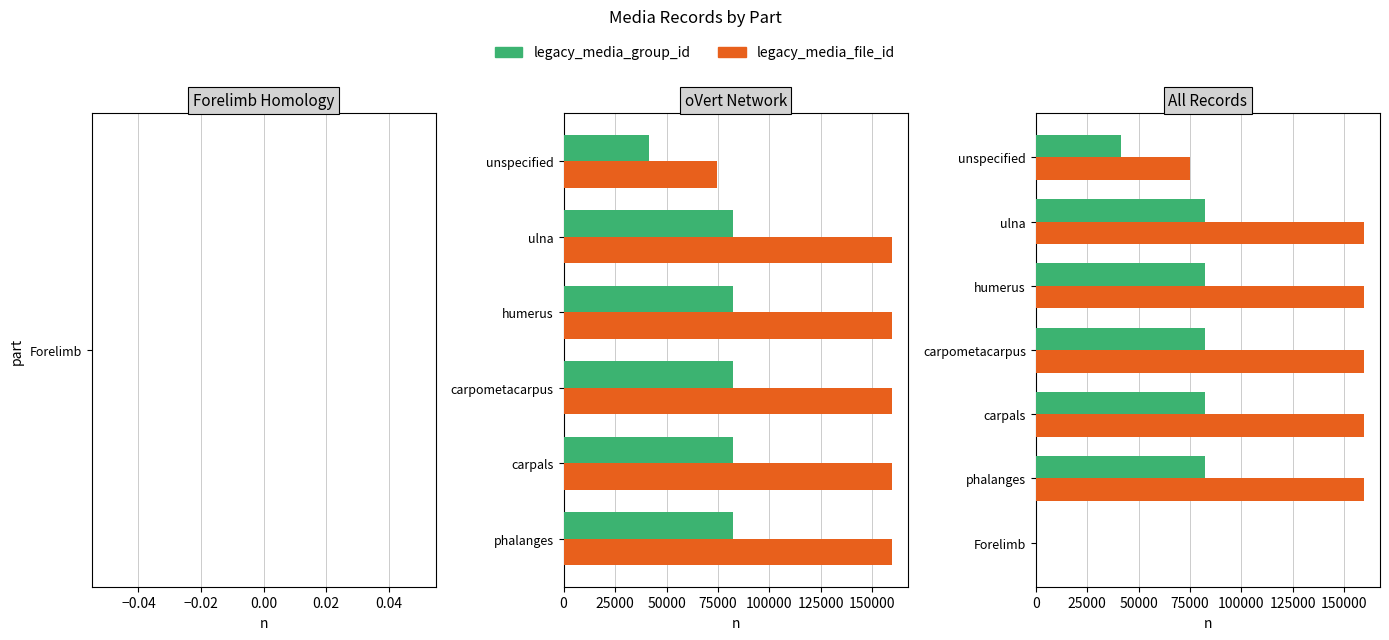

Are the bars grouped side by side (vs. stacked)?

Yes